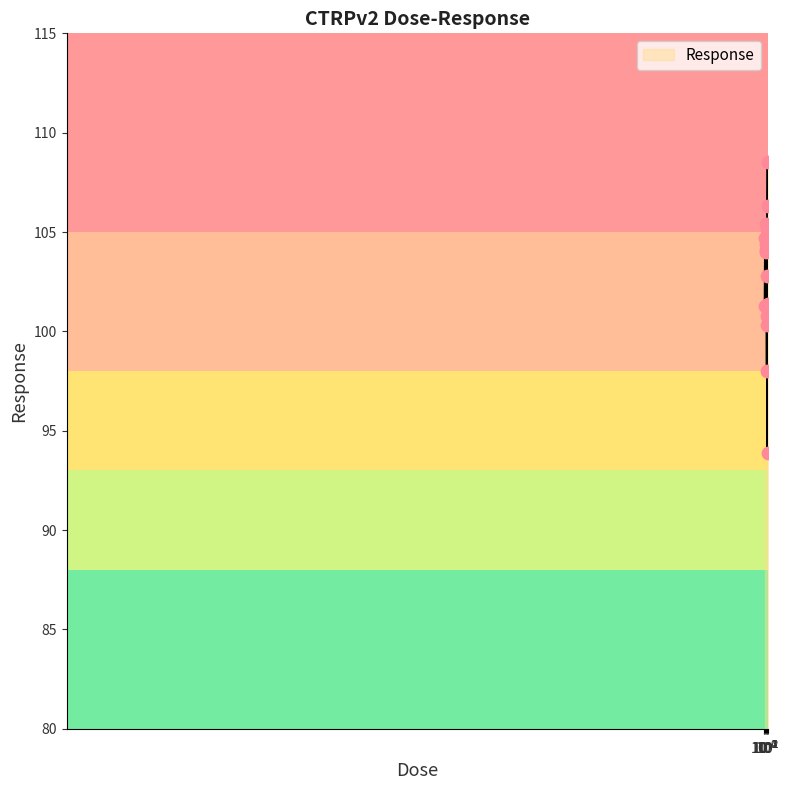

What is the greatest value displayed?

108.5